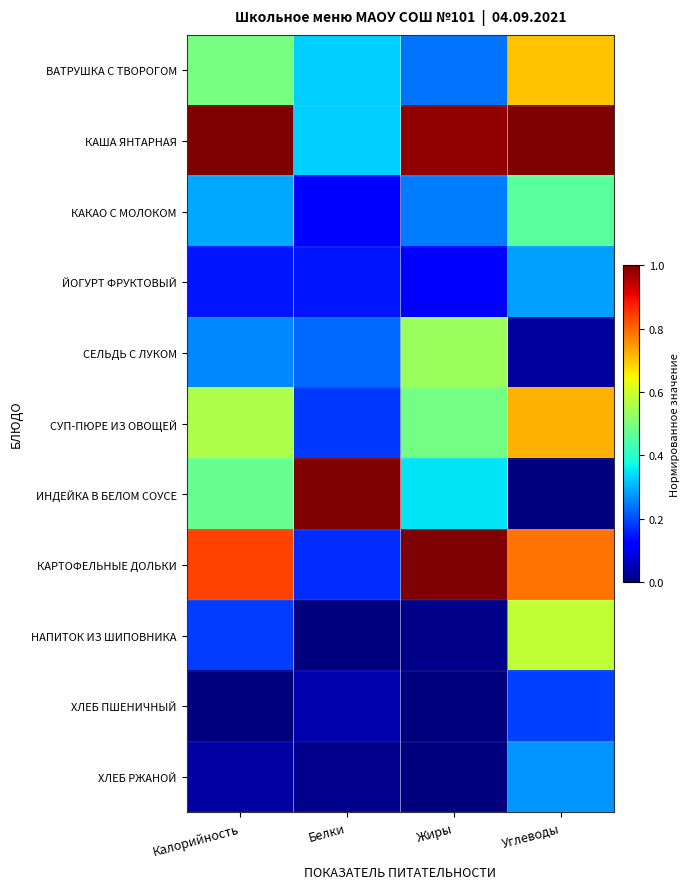

List the series in order of their peak value, highest first.

КАША ЯНТАРНАЯ, ИНДЕЙКА В БЕЛОМ СОУСЕ, КАРТОФЕЛЬНЫЕ ДОЛЬКИ, СУП-ПЮРЕ ИЗ ОВОЩЕЙ, ВАТРУШКА С ТВОРОГОМ, НАПИТОК ИЗ ШИПОВНИКА, СЕЛЬДЬ С ЛУКОМ, КАКАО С МОЛОКОМ, ЙОГУРТ ФРУКТОВЫЙ, ХЛЕБ РЖАНОЙ, ХЛЕБ ПШЕНИЧНЫЙ